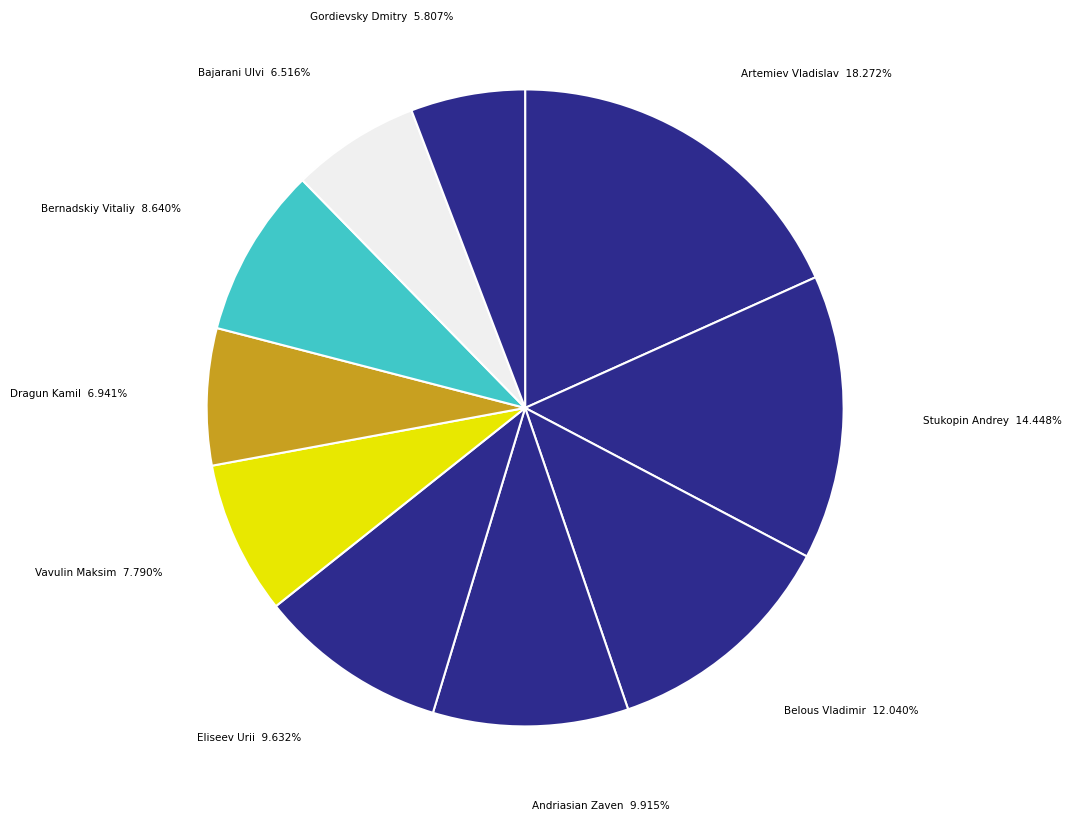

How many segments does this pie chart have?

10